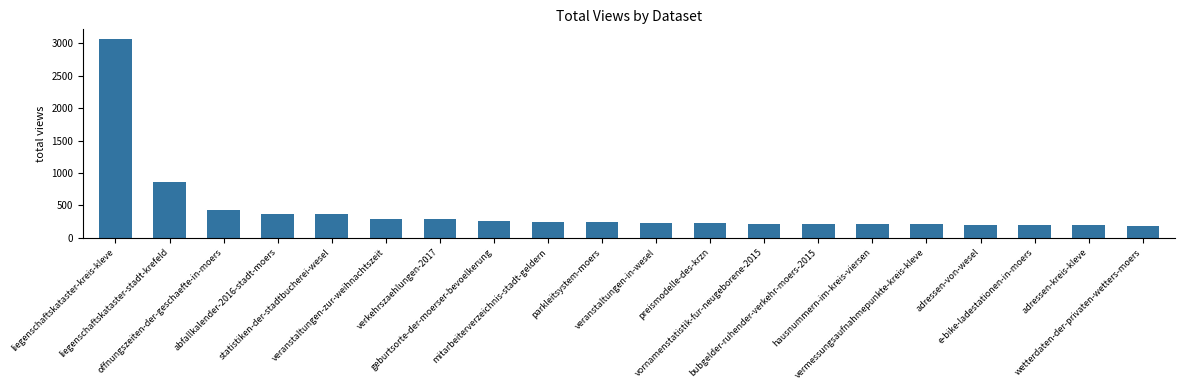

What is the sum of the values at wetterdaten-der-privaten-wetters-moers and bubgelder-ruhender-verkehr-moers-2015?

400